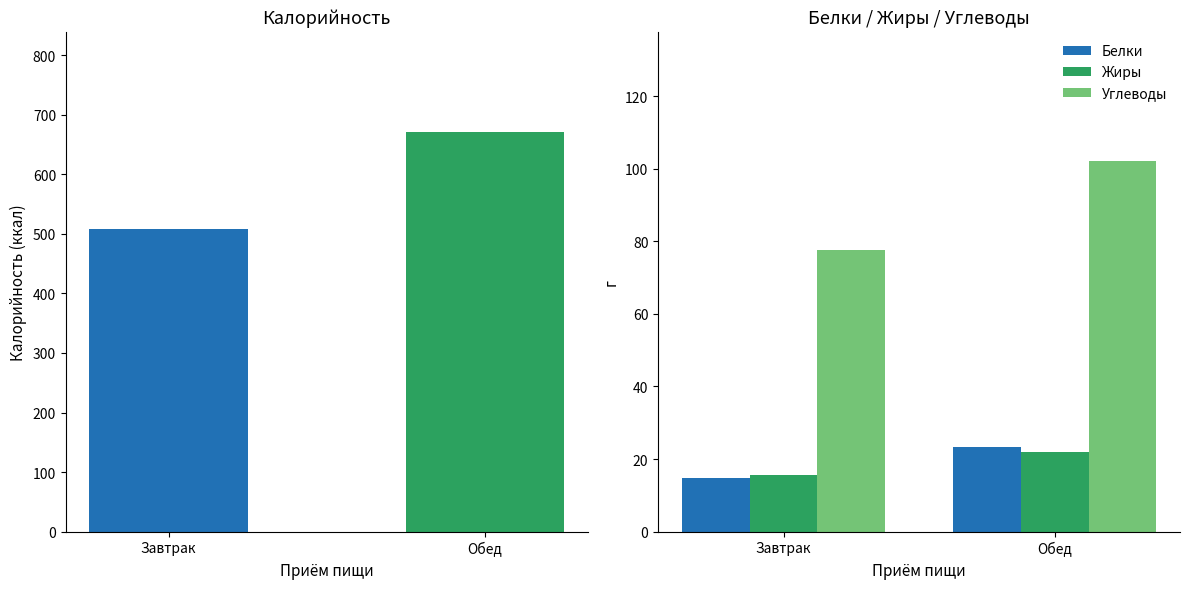

Reading left to right, extract all data points from this chart.

Белки: Завтрак=14.9	Обед=23.4
Жиры: Завтрак=15.5	Обед=22.1
Углеводы: Завтрак=77.5	Обед=102.0